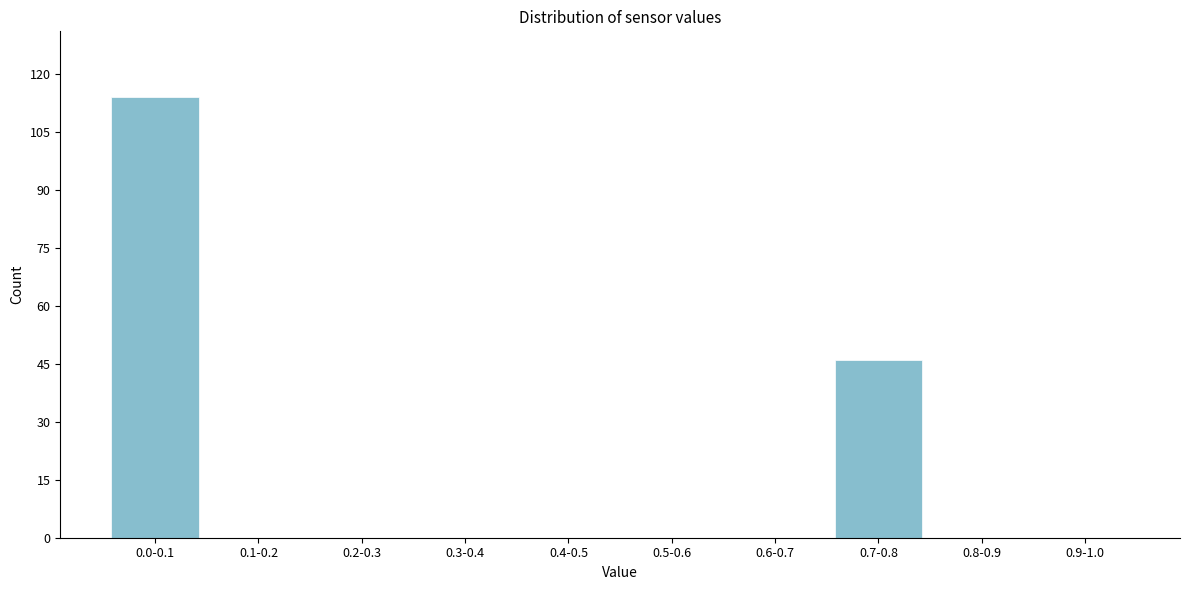

What is the change in value from 0.2-0.3 to 0.7-0.8?

+46